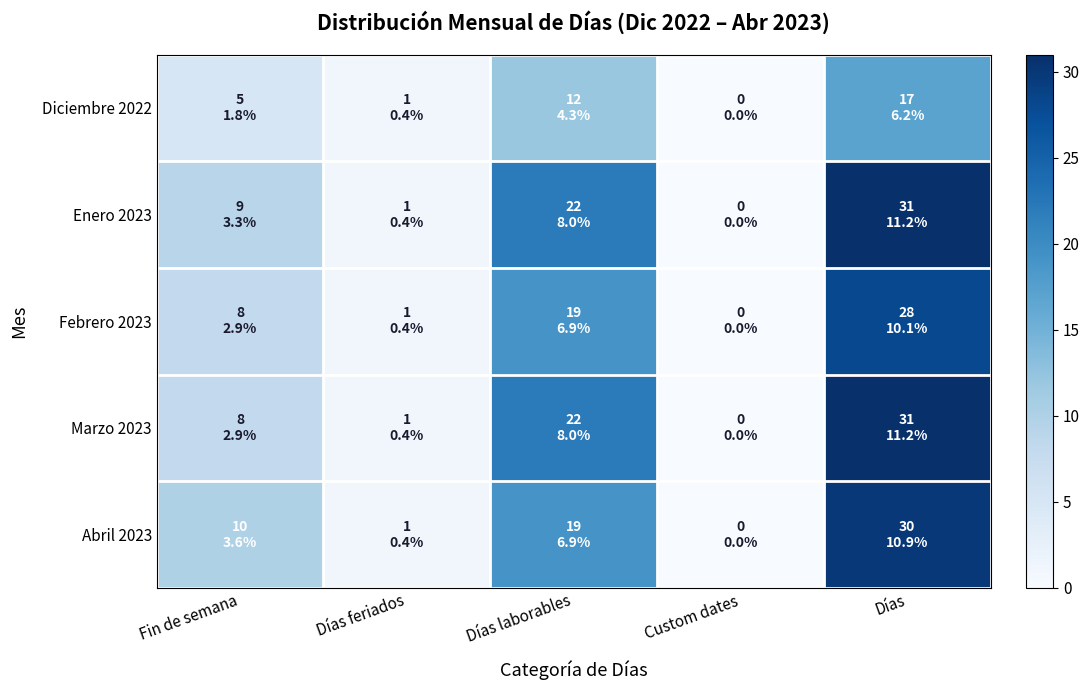

Reading left to right, what are all the values shown in this chart?

Diciembre 2022: Fin de semana=5	Días feriados=1	Días laborables=12	Custom dates=0	Días=17
Enero 2023: Fin de semana=9	Días feriados=1	Días laborables=22	Custom dates=0	Días=31
Febrero 2023: Fin de semana=8	Días feriados=1	Días laborables=19	Custom dates=0	Días=28
Marzo 2023: Fin de semana=8	Días feriados=1	Días laborables=22	Custom dates=0	Días=31
Abril 2023: Fin de semana=10	Días feriados=1	Días laborables=19	Custom dates=0	Días=30